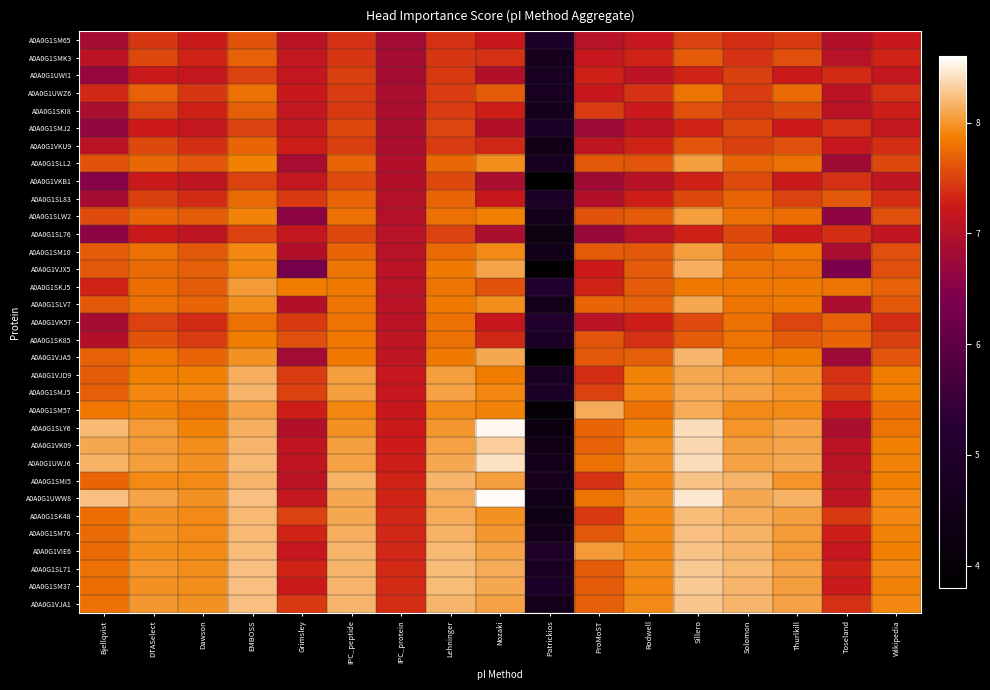

Reading left to right, list all the values displayed in this chart.

A0A0G1SM65: Bjellqvist=6.8	DTASelect=7.4	Dawson=7.2	EMBOSS=7.6	Grimsley=7.0	IPC_peptide=7.4	IPC_protein=6.8	Lehninger=7.4	Nozaki=7.2	Patrickios=4.9	ProMoST=7.0	Rodwell=7.2	Sillero=7.5	Solomon=7.4	Thurlkill=7.5	Toseland=7.0	Wikipedia=7.2
A0A0G1SMK3: Bjellqvist=7.1	DTASelect=7.5	Dawson=7.3	EMBOSS=7.7	Grimsley=7.1	IPC_peptide=7.4	IPC_protein=6.8	Lehninger=7.4	Nozaki=7.4	Patrickios=4.6	ProMoST=7.2	Rodwell=7.3	Sillero=7.6	Solomon=7.4	Thurlkill=7.6	Toseland=7.0	Wikipedia=7.3
A0A0G1UWI1: Bjellqvist=6.7	DTASelect=7.2	Dawson=7.2	EMBOSS=7.5	Grimsley=7.2	IPC_peptide=7.5	IPC_protein=6.9	Lehninger=7.5	Nozaki=7.0	Patrickios=4.7	ProMoST=7.3	Rodwell=7.1	Sillero=7.3	Solomon=7.5	Thurlkill=7.2	Toseland=7.4	Wikipedia=7.2
A0A0G1UWZ6: Bjellqvist=7.3	DTASelect=7.7	Dawson=7.4	EMBOSS=7.8	Grimsley=7.2	IPC_peptide=7.5	IPC_protein=6.9	Lehninger=7.5	Nozaki=7.7	Patrickios=4.7	ProMoST=7.2	Rodwell=7.4	Sillero=7.8	Solomon=7.5	Thurlkill=7.7	Toseland=7.1	Wikipedia=7.4
A0A0G1SKI8: Bjellqvist=6.9	DTASelect=7.5	Dawson=7.3	EMBOSS=7.7	Grimsley=7.1	IPC_peptide=7.5	IPC_protein=6.9	Lehninger=7.5	Nozaki=7.3	Patrickios=4.6	ProMoST=7.5	Rodwell=7.2	Sillero=7.6	Solomon=7.5	Thurlkill=7.5	Toseland=7.1	Wikipedia=7.3
A0A0G1SMJ2: Bjellqvist=6.7	DTASelect=7.3	Dawson=7.2	EMBOSS=7.5	Grimsley=7.2	IPC_peptide=7.5	IPC_protein=6.9	Lehninger=7.5	Nozaki=7.0	Patrickios=4.9	ProMoST=6.8	Rodwell=7.1	Sillero=7.3	Solomon=7.5	Thurlkill=7.3	Toseland=7.4	Wikipedia=7.2
A0A0G1VKU9: Bjellqvist=7.0	DTASelect=7.5	Dawson=7.4	EMBOSS=7.7	Grimsley=7.3	IPC_peptide=7.5	IPC_protein=6.9	Lehninger=7.5	Nozaki=7.3	Patrickios=4.4	ProMoST=7.1	Rodwell=7.3	Sillero=7.6	Solomon=7.5	Thurlkill=7.6	Toseland=7.2	Wikipedia=7.4
A0A0G1SLL2: Bjellqvist=7.6	DTASelect=7.7	Dawson=7.6	EMBOSS=7.9	Grimsley=6.9	IPC_peptide=7.7	IPC_protein=7.0	Lehninger=7.7	Nozaki=8.0	Patrickios=4.7	ProMoST=7.6	Rodwell=7.6	Sillero=8.0	Solomon=7.7	Thurlkill=7.8	Toseland=6.8	Wikipedia=7.5
A0A0G1VKB1: Bjellqvist=6.5	DTASelect=7.2	Dawson=7.1	EMBOSS=7.5	Grimsley=7.1	IPC_peptide=7.6	IPC_protein=7.0	Lehninger=7.5	Nozaki=6.9	Patrickios=3.8	ProMoST=6.8	Rodwell=7.0	Sillero=7.3	Solomon=7.6	Thurlkill=7.2	Toseland=7.4	Wikipedia=7.1
A0A0G1SL83: Bjellqvist=6.9	DTASelect=7.5	Dawson=7.4	EMBOSS=7.7	Grimsley=7.5	IPC_peptide=7.7	IPC_protein=7.0	Lehninger=7.7	Nozaki=7.2	Patrickios=4.9	ProMoST=7.0	Rodwell=7.3	Sillero=7.5	Solomon=7.7	Thurlkill=7.5	Toseland=7.6	Wikipedia=7.4
A0A0G1SLW2: Bjellqvist=7.6	DTASelect=7.7	Dawson=7.7	EMBOSS=7.9	Grimsley=6.6	IPC_peptide=7.8	IPC_protein=7.0	Lehninger=7.8	Nozaki=7.9	Patrickios=4.6	ProMoST=7.6	Rodwell=7.6	Sillero=8.1	Solomon=7.8	Thurlkill=7.8	Toseland=6.6	Wikipedia=7.6
A0A0G1SL76: Bjellqvist=6.6	DTASelect=7.2	Dawson=7.1	EMBOSS=7.5	Grimsley=7.2	IPC_peptide=7.5	IPC_protein=7.0	Lehninger=7.5	Nozaki=6.9	Patrickios=4.3	ProMoST=6.7	Rodwell=7.0	Sillero=7.3	Solomon=7.5	Thurlkill=7.2	Toseland=7.4	Wikipedia=7.1
A0A0G1SM10: Bjellqvist=7.6	DTASelect=7.8	Dawson=7.6	EMBOSS=7.9	Grimsley=7.0	IPC_peptide=7.7	IPC_protein=7.0	Lehninger=7.7	Nozaki=7.9	Patrickios=4.5	ProMoST=7.7	Rodwell=7.6	Sillero=8.1	Solomon=7.7	Thurlkill=7.8	Toseland=6.9	Wikipedia=7.6
A0A0G1VJX5: Bjellqvist=7.6	DTASelect=7.7	Dawson=7.7	EMBOSS=7.9	Grimsley=6.3	IPC_peptide=7.8	IPC_protein=7.0	Lehninger=7.8	Nozaki=8.1	Patrickios=3.9	ProMoST=7.3	Rodwell=7.6	Sillero=8.1	Solomon=7.8	Thurlkill=7.8	Toseland=6.4	Wikipedia=7.6
A0A0G1SKJ5: Bjellqvist=7.3	DTASelect=7.8	Dawson=7.7	EMBOSS=8.0	Grimsley=7.9	IPC_peptide=7.8	IPC_protein=7.1	Lehninger=7.8	Nozaki=7.6	Patrickios=5.1	ProMoST=7.3	Rodwell=7.7	Sillero=7.8	Solomon=7.8	Thurlkill=7.8	Toseland=7.8	Wikipedia=7.7
A0A0G1SLV7: Bjellqvist=7.6	DTASelect=7.8	Dawson=7.7	EMBOSS=8.0	Grimsley=7.0	IPC_peptide=7.8	IPC_protein=7.1	Lehninger=7.8	Nozaki=8.0	Patrickios=4.5	ProMoST=7.7	Rodwell=7.7	Sillero=8.1	Solomon=7.8	Thurlkill=7.8	Toseland=6.9	Wikipedia=7.6
A0A0G1VK57: Bjellqvist=6.8	DTASelect=7.5	Dawson=7.4	EMBOSS=7.8	Grimsley=7.5	IPC_peptide=7.8	IPC_protein=7.1	Lehninger=7.8	Nozaki=7.2	Patrickios=5.1	ProMoST=7.1	Rodwell=7.3	Sillero=7.6	Solomon=7.8	Thurlkill=7.5	Toseland=7.7	Wikipedia=7.4
A0A0G1SK85: Bjellqvist=7.0	DTASelect=7.6	Dawson=7.5	EMBOSS=7.9	Grimsley=7.6	IPC_peptide=7.8	IPC_protein=7.1	Lehninger=7.8	Nozaki=7.3	Patrickios=4.9	ProMoST=7.6	Rodwell=7.4	Sillero=7.7	Solomon=7.8	Thurlkill=7.6	Toseland=7.7	Wikipedia=7.5
A0A0G1VJA5: Bjellqvist=7.7	DTASelect=7.8	Dawson=7.7	EMBOSS=8.0	Grimsley=6.8	IPC_peptide=7.8	IPC_protein=7.1	Lehninger=7.8	Nozaki=8.1	Patrickios=3.8	ProMoST=7.6	Rodwell=7.7	Sillero=8.2	Solomon=7.8	Thurlkill=7.9	Toseland=6.8	Wikipedia=7.6
A0A0G1VJD9: Bjellqvist=7.6	DTASelect=7.9	Dawson=7.9	EMBOSS=8.1	Grimsley=7.5	IPC_peptide=8.0	IPC_protein=7.2	Lehninger=8.0	Nozaki=7.9	Patrickios=4.7	ProMoST=7.4	Rodwell=7.9	Sillero=8.1	Solomon=8.0	Thurlkill=8.0	Toseland=7.4	Wikipedia=7.9
A0A0G1SMJ5: Bjellqvist=7.7	DTASelect=7.9	Dawson=7.9	EMBOSS=8.2	Grimsley=7.5	IPC_peptide=8.1	IPC_protein=7.2	Lehninger=8.1	Nozaki=7.9	Patrickios=4.9	ProMoST=7.5	Rodwell=7.9	Sillero=8.1	Solomon=8.1	Thurlkill=8.0	Toseland=7.4	Wikipedia=7.9
A0A0G1SM57: Bjellqvist=7.8	DTASelect=7.9	Dawson=7.8	EMBOSS=8.1	Grimsley=7.3	IPC_peptide=7.9	IPC_protein=7.2	Lehninger=7.9	Nozaki=7.9	Patrickios=4.0	ProMoST=8.1	Rodwell=7.8	Sillero=8.1	Solomon=7.9	Thurlkill=7.9	Toseland=7.2	Wikipedia=7.8
A0A0G1SLY6: Bjellqvist=8.2	DTASelect=8.0	Dawson=7.9	EMBOSS=8.1	Grimsley=7.0	IPC_peptide=8.0	IPC_protein=7.2	Lehninger=8.0	Nozaki=8.6	Patrickios=4.3	ProMoST=7.7	Rodwell=7.9	Sillero=8.4	Solomon=8.0	Thurlkill=8.1	Toseland=6.9	Wikipedia=7.8
A0A0G1VK09: Bjellqvist=8.1	DTASelect=8.0	Dawson=8.0	EMBOSS=8.2	Grimsley=7.1	IPC_peptide=8.1	IPC_protein=7.3	Lehninger=8.1	Nozaki=8.3	Patrickios=4.4	ProMoST=7.7	Rodwell=8.0	Sillero=8.4	Solomon=8.1	Thurlkill=8.1	Toseland=7.1	Wikipedia=7.9
A0A0G1UWJ6: Bjellqvist=8.2	DTASelect=8.0	Dawson=8.0	EMBOSS=8.2	Grimsley=7.1	IPC_peptide=8.1	IPC_protein=7.3	Lehninger=8.1	Nozaki=8.4	Patrickios=4.6	ProMoST=7.8	Rodwell=8.0	Sillero=8.4	Solomon=8.1	Thurlkill=8.1	Toseland=7.1	Wikipedia=7.9
A0A0G1SMI5: Bjellqvist=7.7	DTASelect=7.9	Dawson=7.9	EMBOSS=8.2	Grimsley=7.1	IPC_peptide=8.2	IPC_protein=7.3	Lehninger=8.2	Nozaki=8.0	Patrickios=4.7	ProMoST=7.4	Rodwell=7.9	Sillero=8.2	Solomon=8.2	Thurlkill=8.0	Toseland=7.1	Wikipedia=7.9
A0A0G1UWW8: Bjellqvist=8.2	DTASelect=8.1	Dawson=8.0	EMBOSS=8.2	Grimsley=7.2	IPC_peptide=8.1	IPC_protein=7.3	Lehninger=8.1	Nozaki=8.6	Patrickios=4.5	ProMoST=7.8	Rodwell=8.0	Sillero=8.5	Solomon=8.1	Thurlkill=8.2	Toseland=7.1	Wikipedia=7.9
A0A0G1SK48: Bjellqvist=7.8	DTASelect=8.0	Dawson=7.9	EMBOSS=8.2	Grimsley=7.5	IPC_peptide=8.1	IPC_protein=7.3	Lehninger=8.1	Nozaki=8.0	Patrickios=4.4	ProMoST=7.5	Rodwell=7.9	Sillero=8.2	Solomon=8.1	Thurlkill=8.0	Toseland=7.4	Wikipedia=7.9
A0A0G1SM76: Bjellqvist=7.7	DTASelect=8.0	Dawson=7.9	EMBOSS=8.2	Grimsley=7.3	IPC_peptide=8.1	IPC_protein=7.3	Lehninger=8.2	Nozaki=8.0	Patrickios=4.6	ProMoST=7.6	Rodwell=7.9	Sillero=8.2	Solomon=8.2	Thurlkill=8.0	Toseland=7.3	Wikipedia=7.9
A0A0G1VIE6: Bjellqvist=7.7	DTASelect=8.0	Dawson=7.9	EMBOSS=8.2	Grimsley=7.2	IPC_peptide=8.2	IPC_protein=7.3	Lehninger=8.2	Nozaki=8.1	Patrickios=5.0	ProMoST=8.0	Rodwell=7.9	Sillero=8.3	Solomon=8.2	Thurlkill=8.0	Toseland=7.2	Wikipedia=7.9
A0A0G1SL71: Bjellqvist=7.8	DTASelect=8.0	Dawson=8.0	EMBOSS=8.2	Grimsley=7.3	IPC_peptide=8.2	IPC_protein=7.4	Lehninger=8.2	Nozaki=8.1	Patrickios=4.7	ProMoST=7.7	Rodwell=7.9	Sillero=8.3	Solomon=8.2	Thurlkill=8.1	Toseland=7.3	Wikipedia=7.9
A0A0G1SM37: Bjellqvist=7.8	DTASelect=8.0	Dawson=8.0	EMBOSS=8.2	Grimsley=7.2	IPC_peptide=8.2	IPC_protein=7.4	Lehninger=8.2	Nozaki=8.1	Patrickios=4.9	ProMoST=7.6	Rodwell=7.9	Sillero=8.3	Solomon=8.2	Thurlkill=8.1	Toseland=7.2	Wikipedia=7.9
A0A0G1VJA1: Bjellqvist=7.8	DTASelect=8.0	Dawson=8.0	EMBOSS=8.2	Grimsley=7.4	IPC_peptide=8.2	IPC_protein=7.4	Lehninger=8.2	Nozaki=8.1	Patrickios=4.6	ProMoST=7.7	Rodwell=7.9	Sillero=8.3	Solomon=8.2	Thurlkill=8.1	Toseland=7.4	Wikipedia=7.9